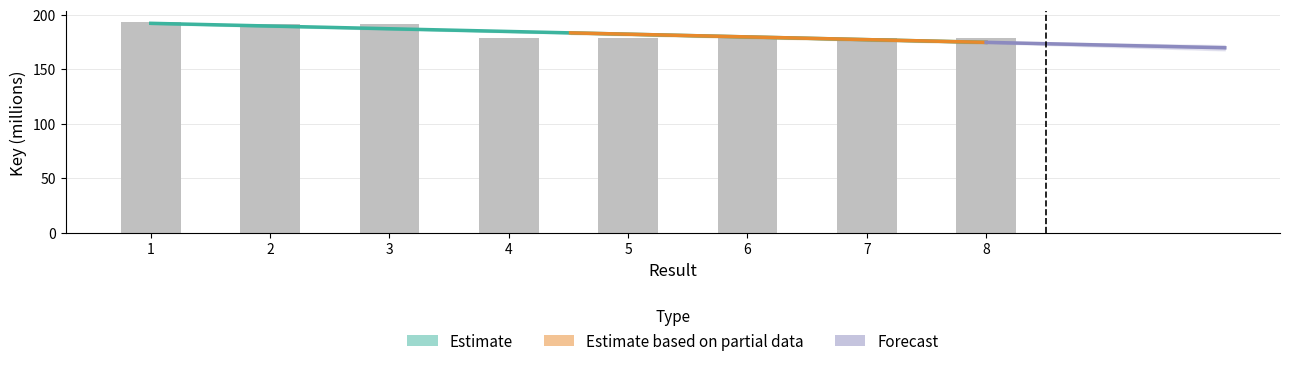

Which has a higher value, 4 or 6?

4